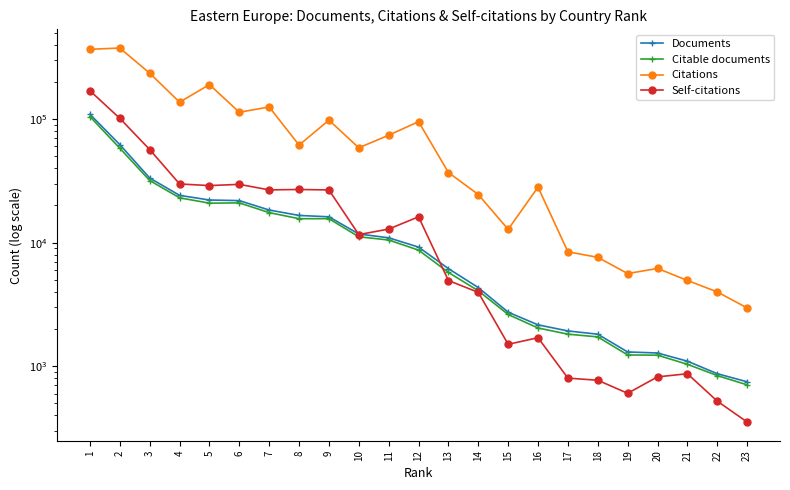

Does the chart display data point markers on the line(s)?

Yes